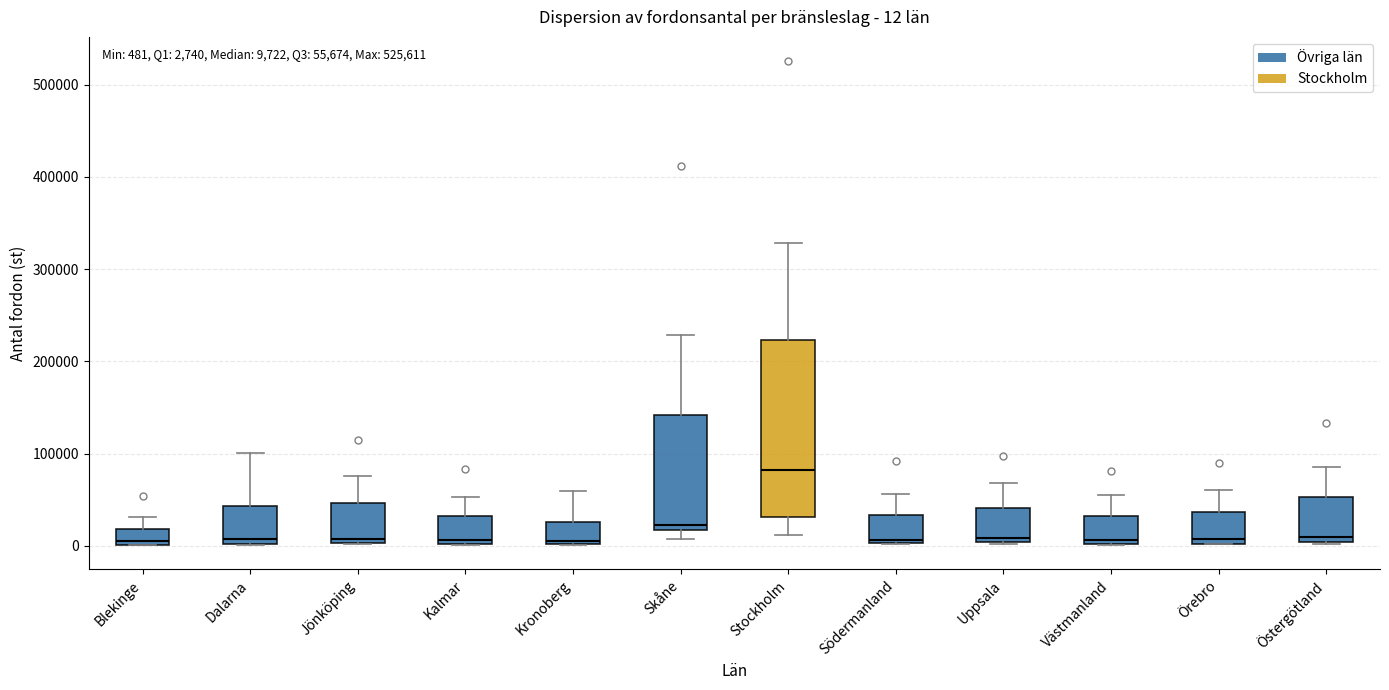

Comparing the boxes themselves (not the whiskers), which one is the tallest?

Stockholm